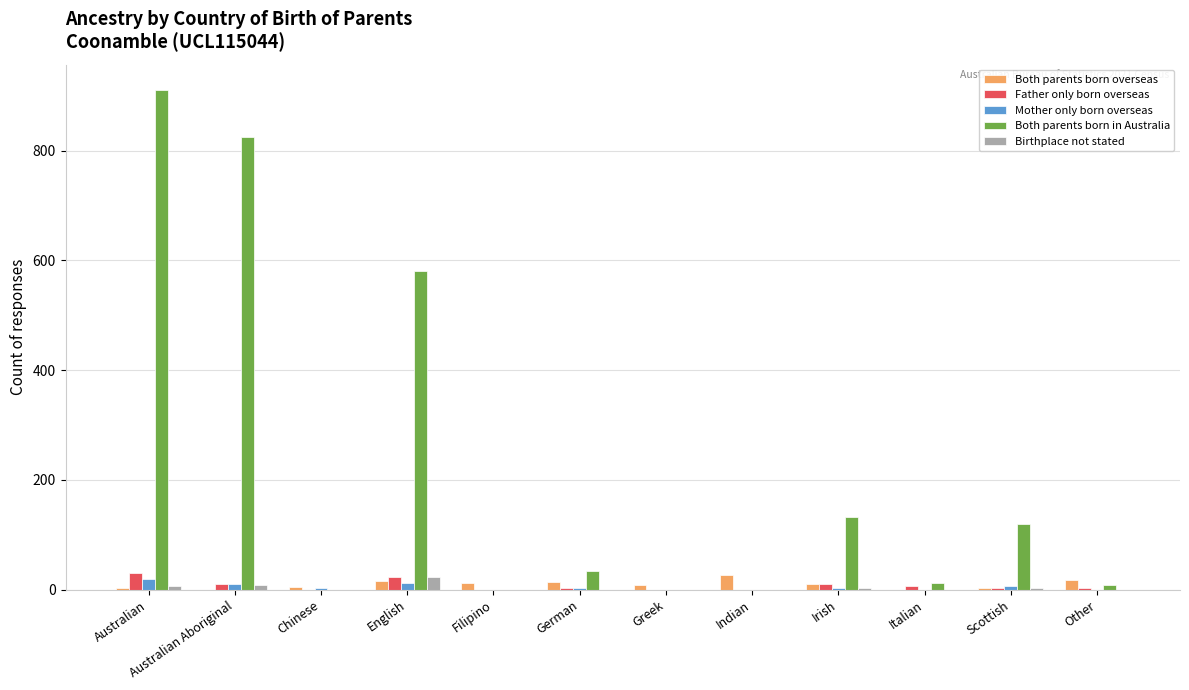

Between Chinese and English, which series saw the biggest shift?

Both parents born in Australia